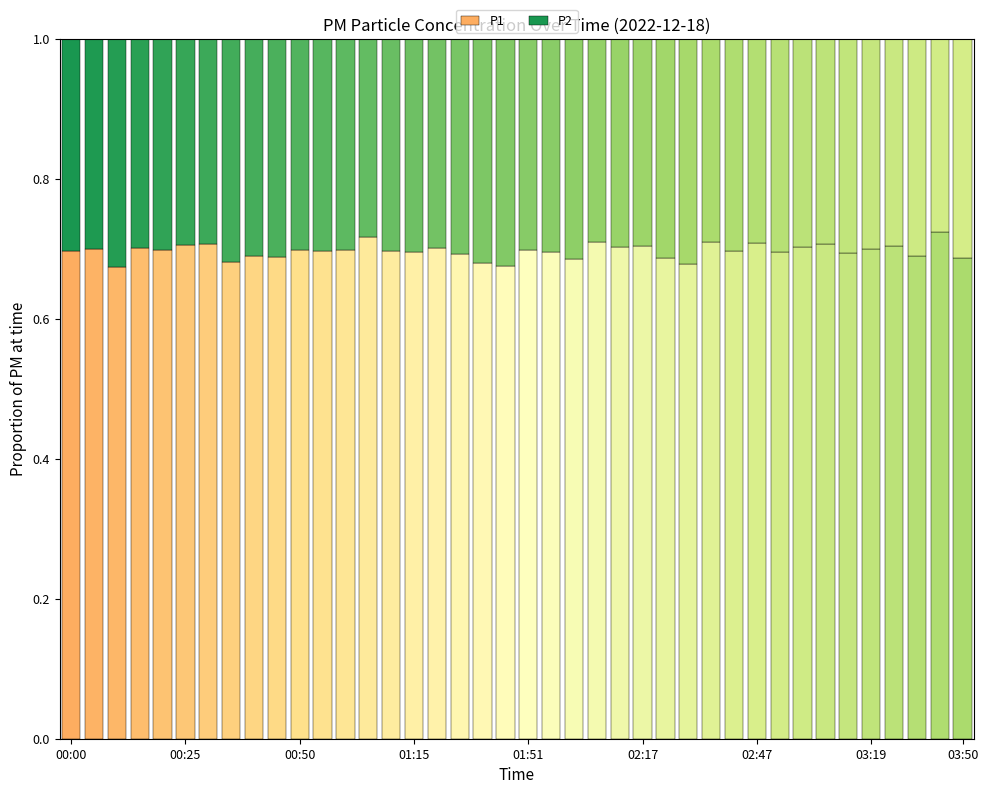

At which category is the sum across all series the highest?

00:00